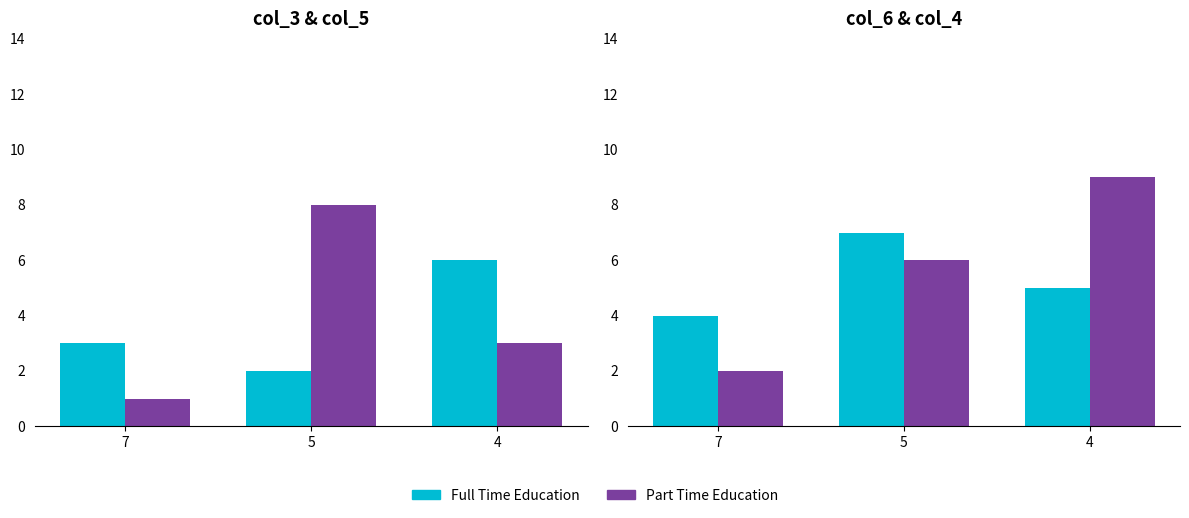

Which series has the largest range (max minus min)?

Part Time Education